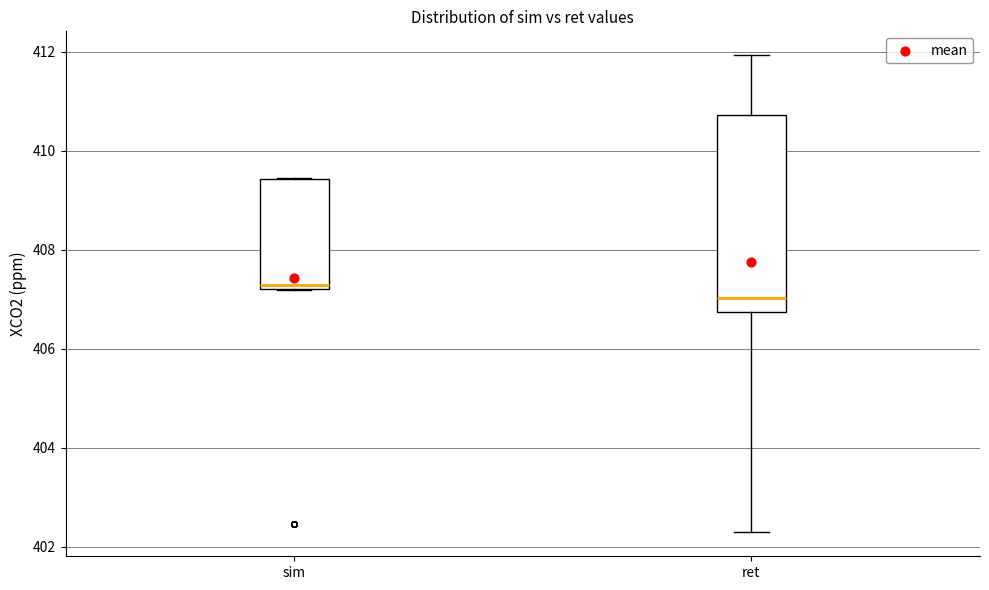

Which box's median line is the lowest?

ret